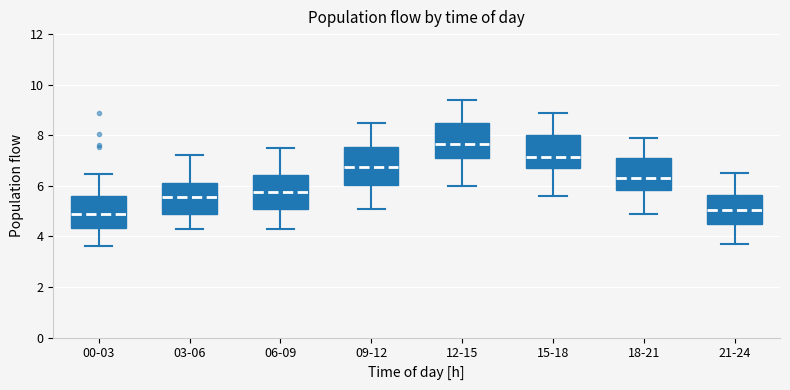

Reading left to right, read every box against the y-axis: the position of its median line, the range the box covers, and the ends of its whiskers. The values are not printed on the chart, so give them approximately, as read against the axis.

00-03: median 5.0, box 4.4 to 5.6, whiskers 3.6 to 6.4
03-06: median 5.6, box 5.0 to 6.2, whiskers 4.4 to 7.2
06-09: median 5.8, box 5.0 to 6.4, whiskers 4.4 to 7.6
09-12: median 6.8, box 6.0 to 7.6, whiskers 5.2 to 8.6
12-15: median 7.6, box 7.2 to 8.6, whiskers 6.0 to 9.4
15-18: median 7.2, box 6.8 to 8.0, whiskers 5.6 to 9.0
18-21: median 6.4, box 5.8 to 7.2, whiskers 5.0 to 8.0
21-24: median 5.0, box 4.4 to 5.6, whiskers 3.8 to 6.6